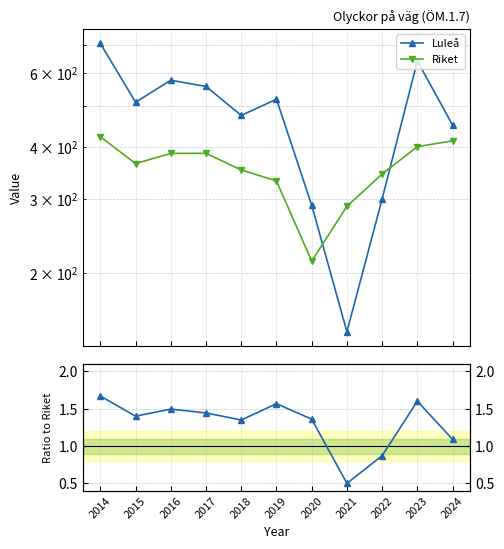

The Luleå series shows 192.4 at 2018. True or false?

False